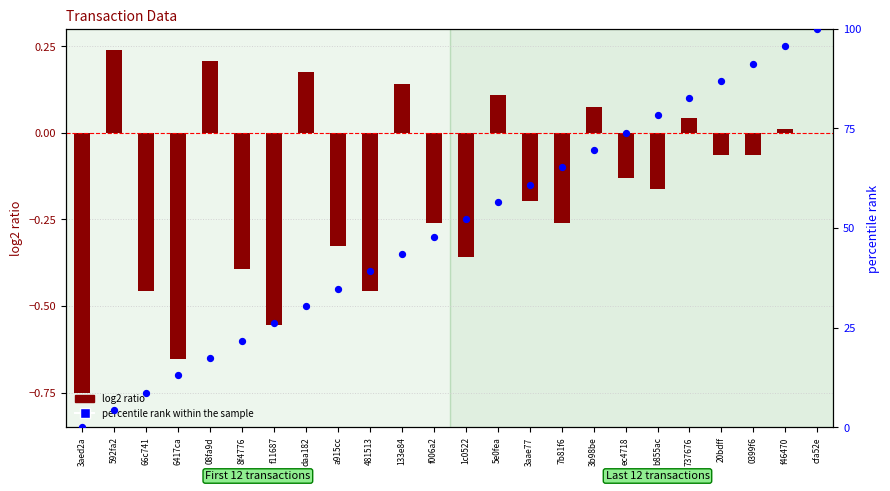

Which series reaches the maximum Y coordinate?

percentile rank within the sample